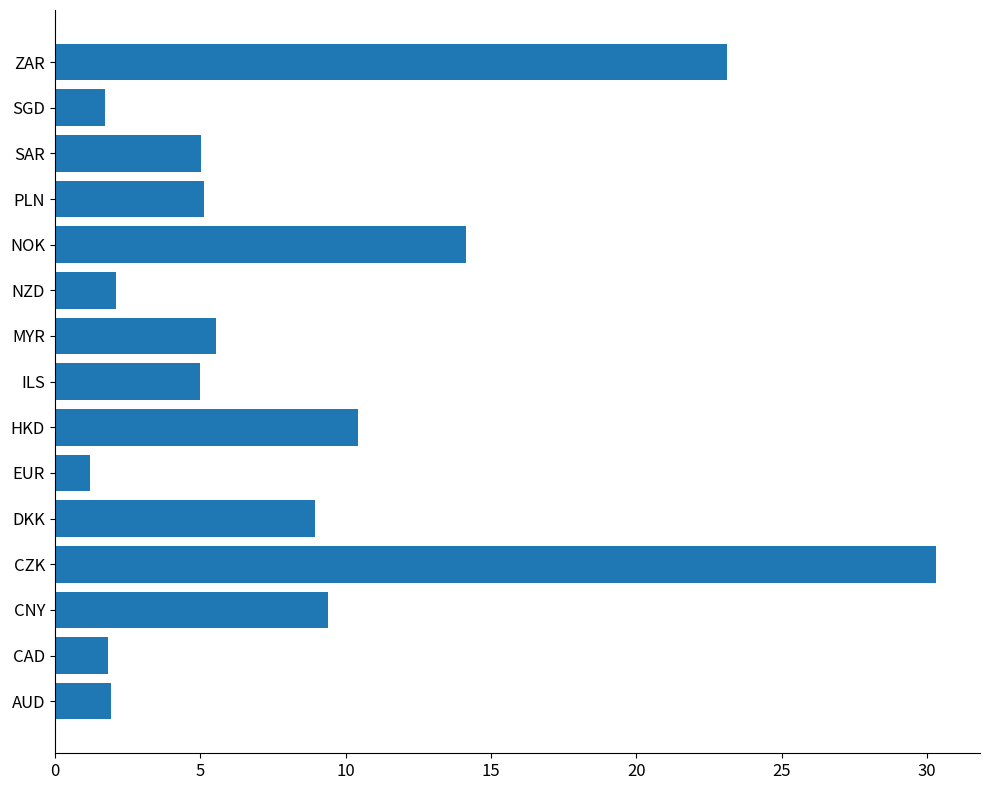

What is the smallest value displayed?

1.2